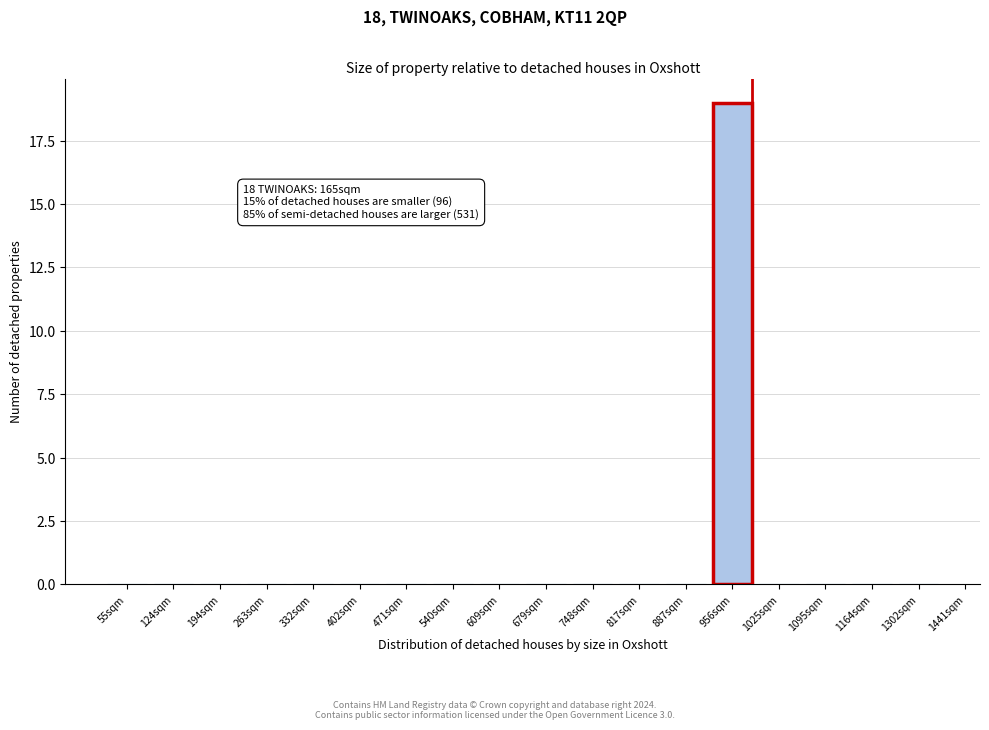

Reading left to right, extract all data points from this chart.

55sqm=0	124sqm=0	194sqm=0	263sqm=0	332sqm=0	402sqm=0	471sqm=0	540sqm=0	609sqm=0	679sqm=0	748sqm=0	817sqm=0	887sqm=0	956sqm=19	1025sqm=0	1095sqm=0	1164sqm=0	1302sqm=0